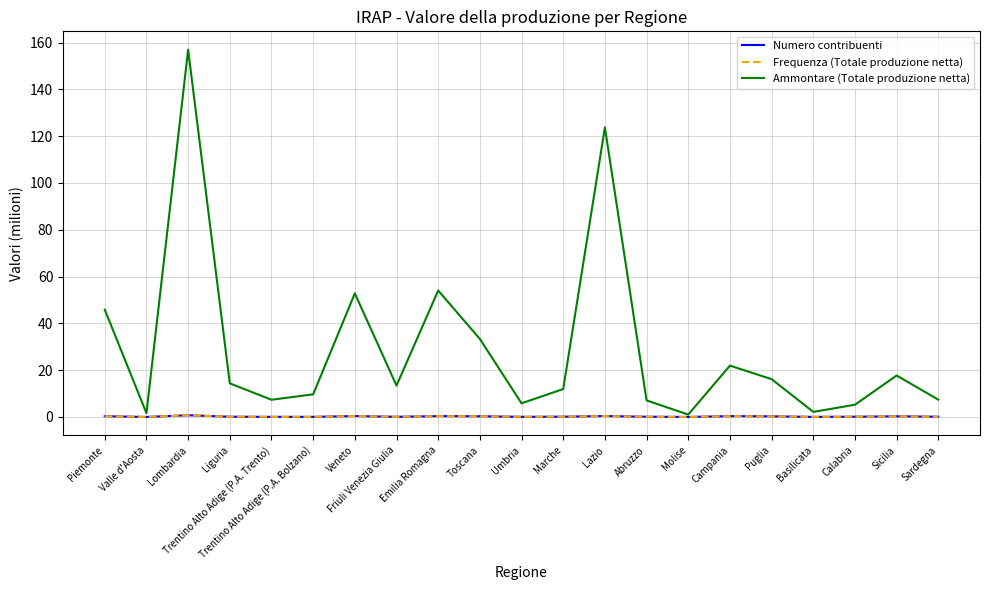

Does the chart have visible grid lines?

Yes